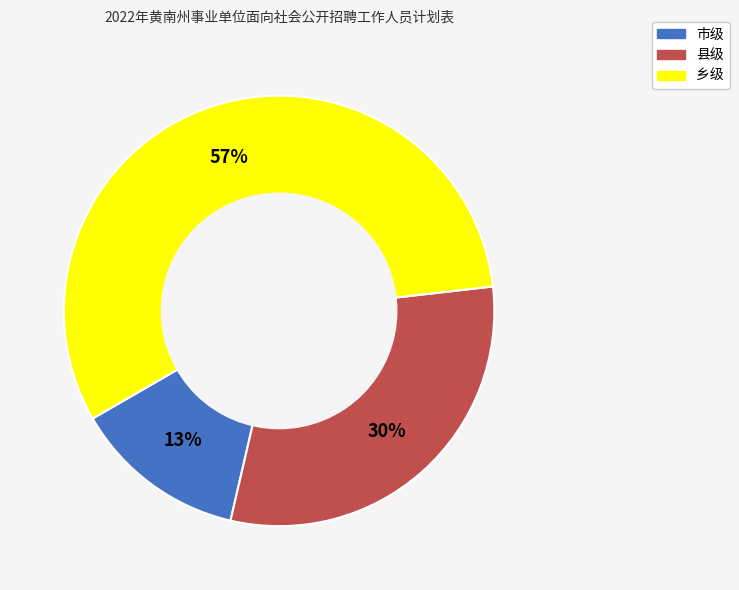

Count the number of slices in the pie.

3